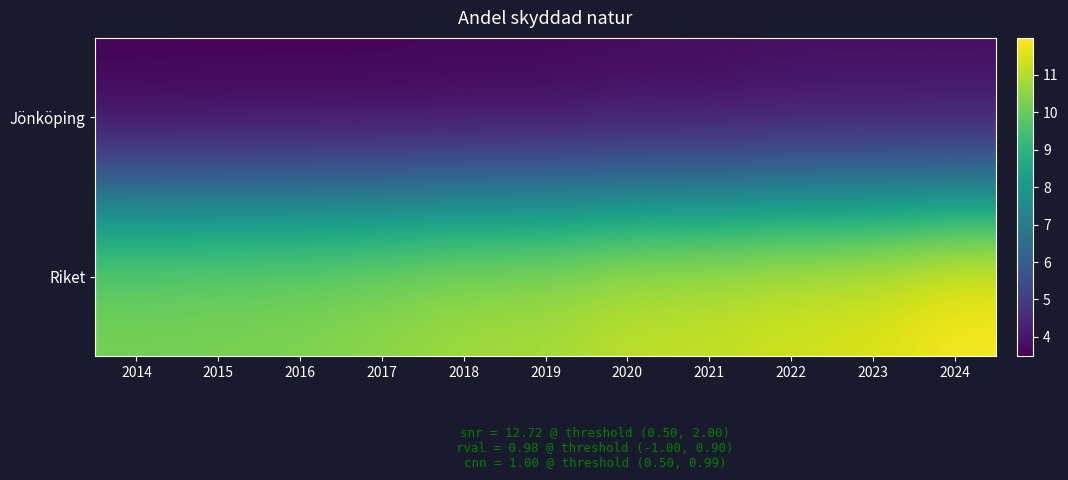

Which label corresponds to the smallest value in the chart?

2014